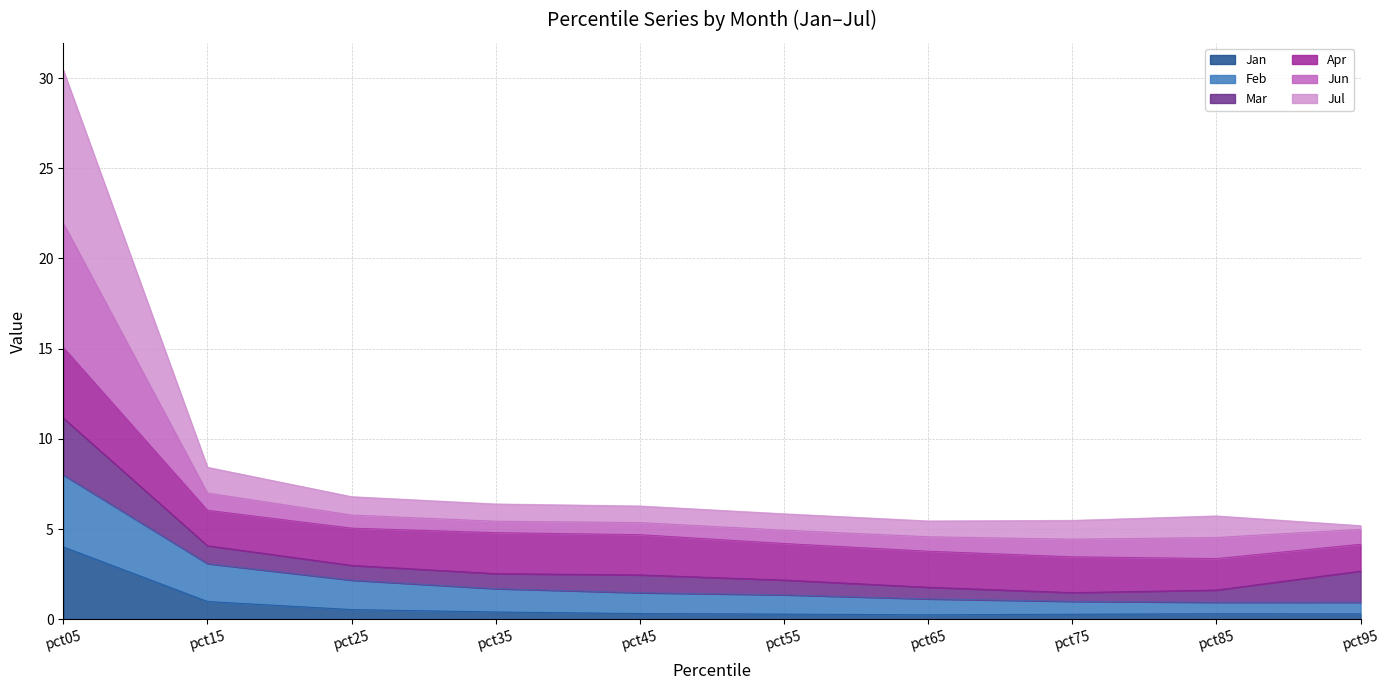

At which category does Jul reach its first local valley?

pct75